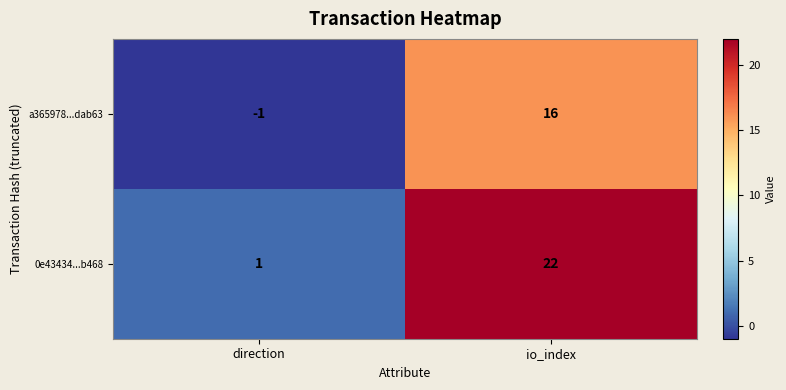

Which label corresponds to the smallest value in the chart?

direction